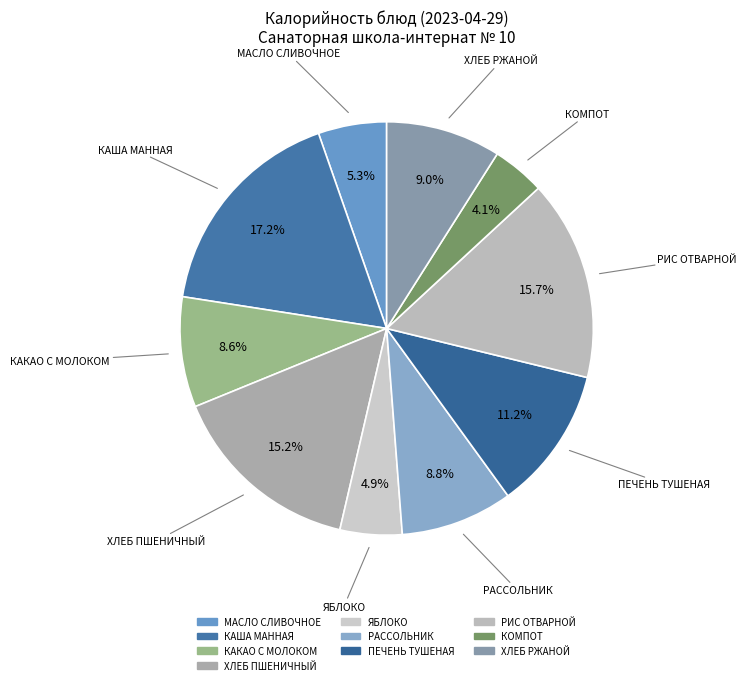

What is the largest slice in the pie chart?

КАША МАННАЯ